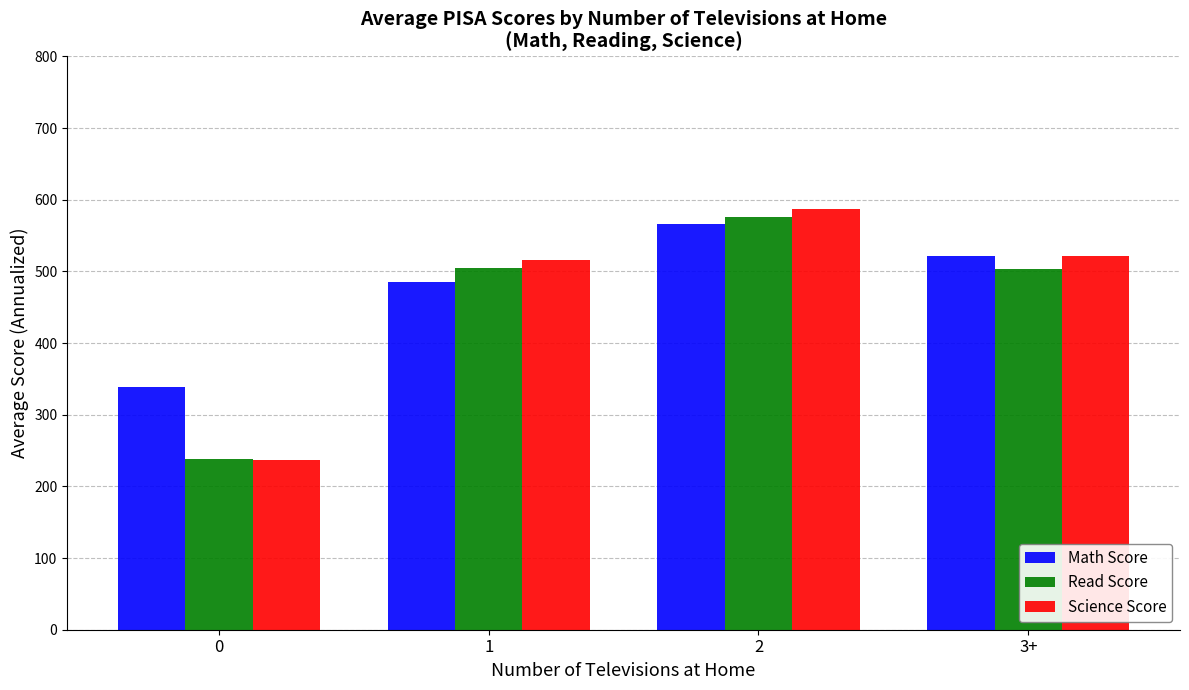

What is the total value across all series at 0?

813.4